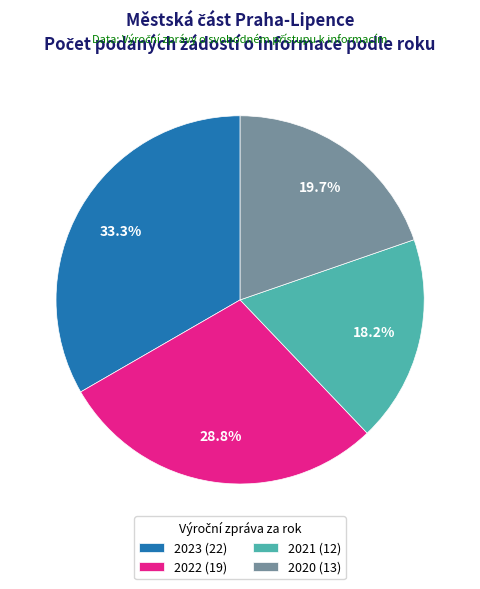

The 2020 slice represents 8% of the pie. True or false?

False